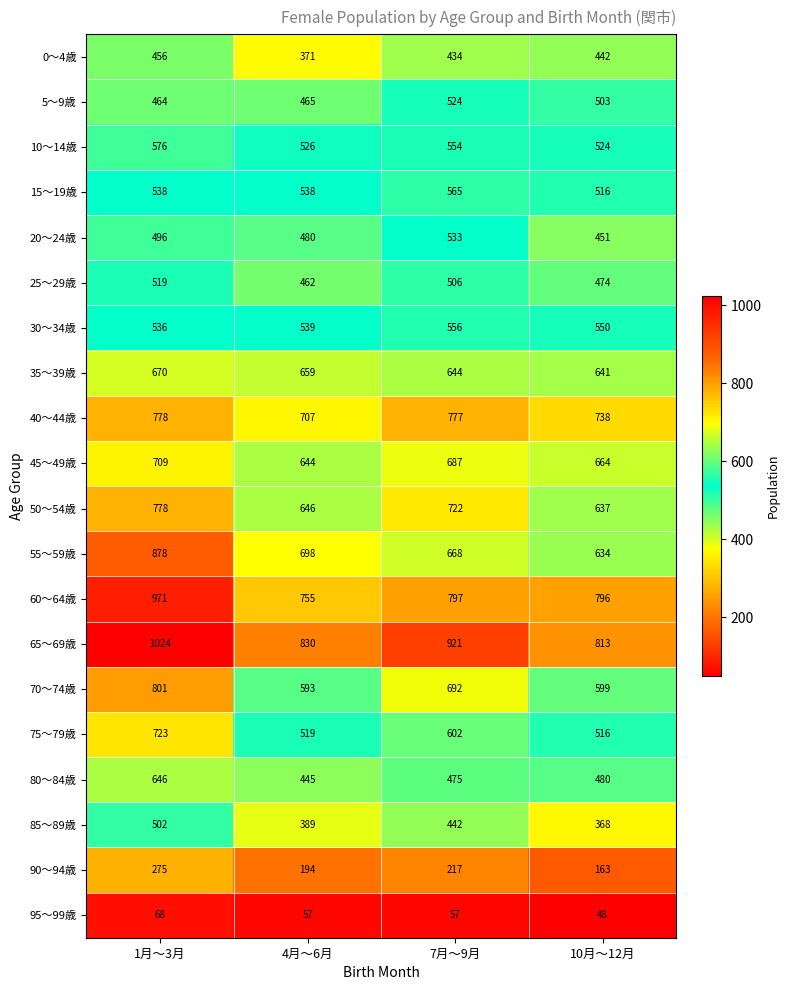

What is the difference between the maximum and minimum values in the 95～99歳 series?

20